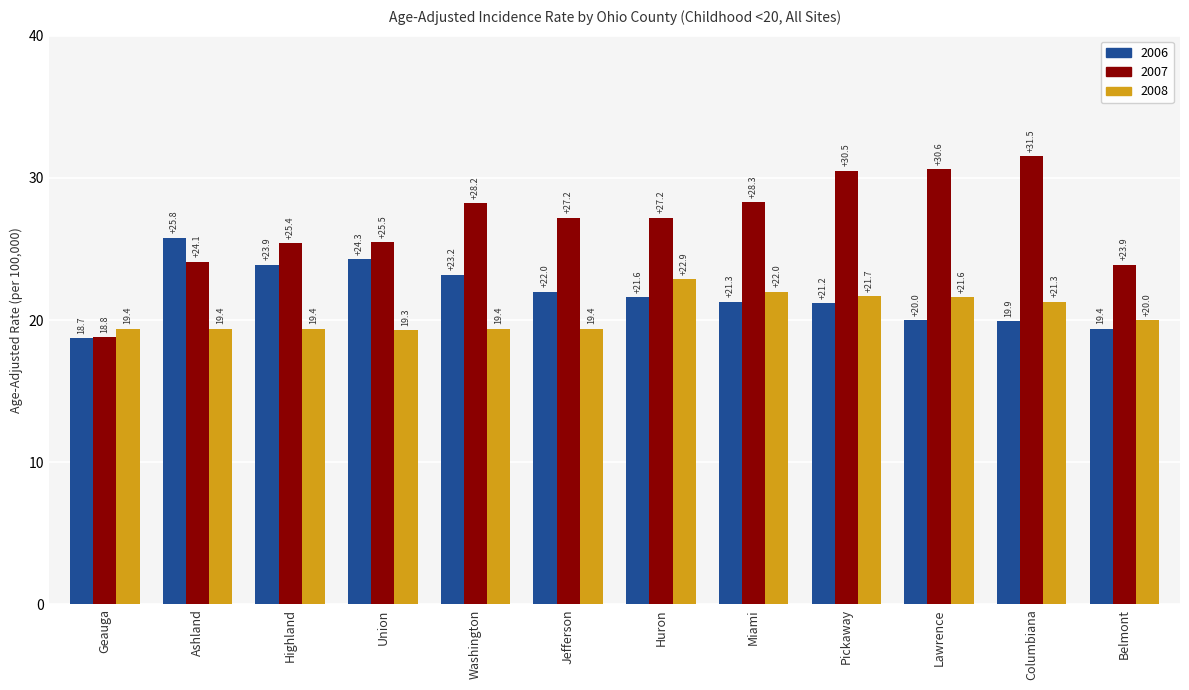

How many values in the 2008 series are below 20?

6